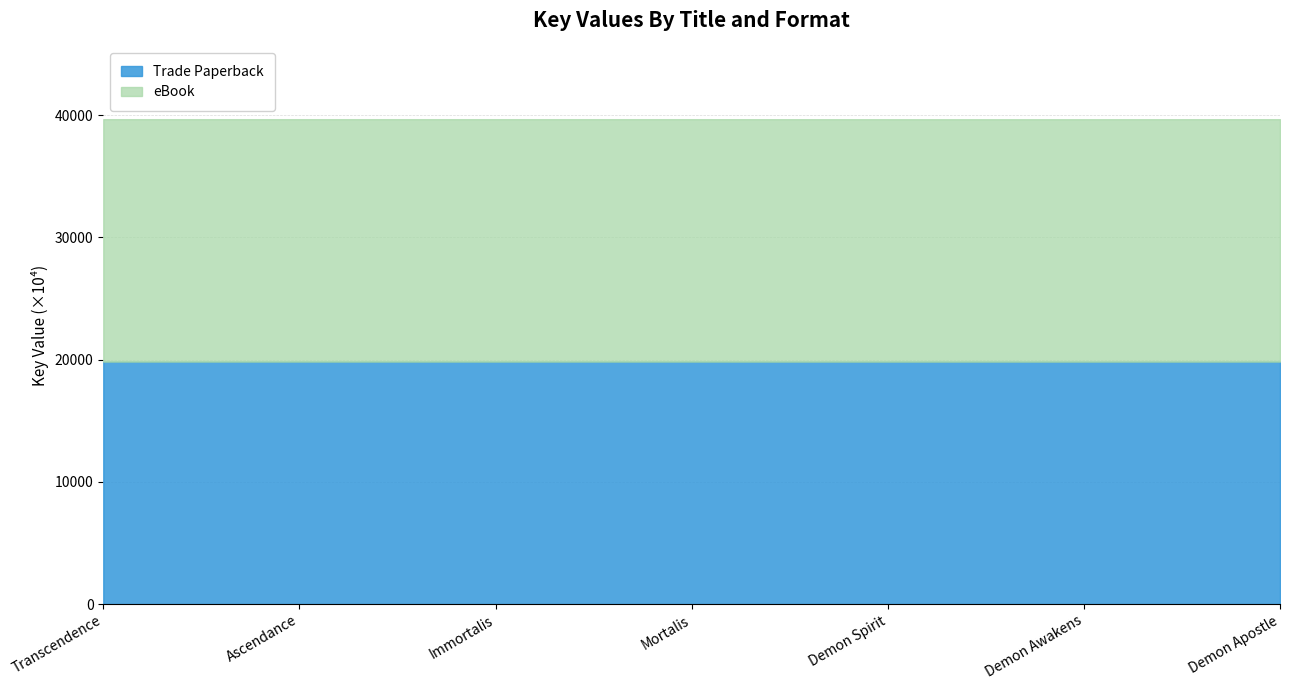

Is the value of Trade Paperback Key at Ascendance greater than the value of eBook Key at Demon Spirit?

No